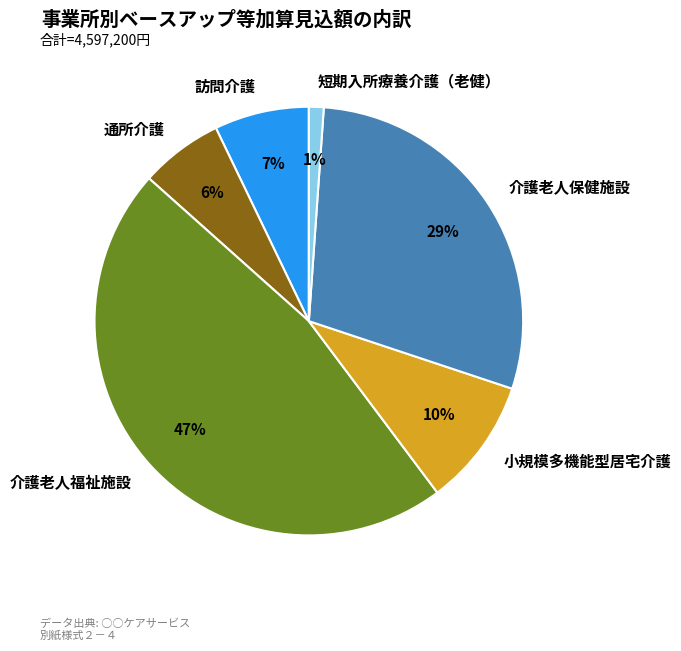

To the nearest percent, what is the average slice percentage?

17%